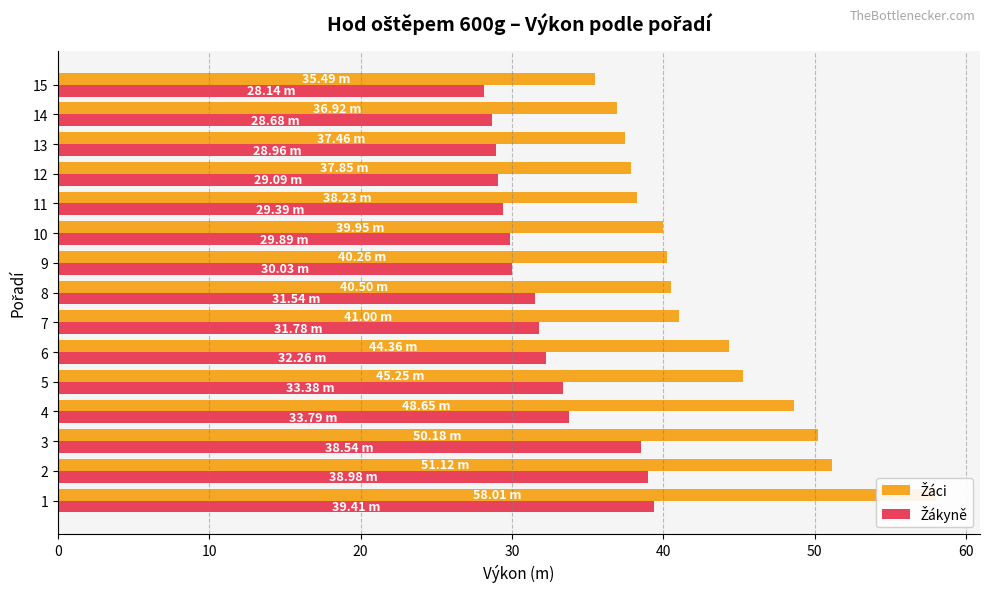

How many groups of bars are there?

15